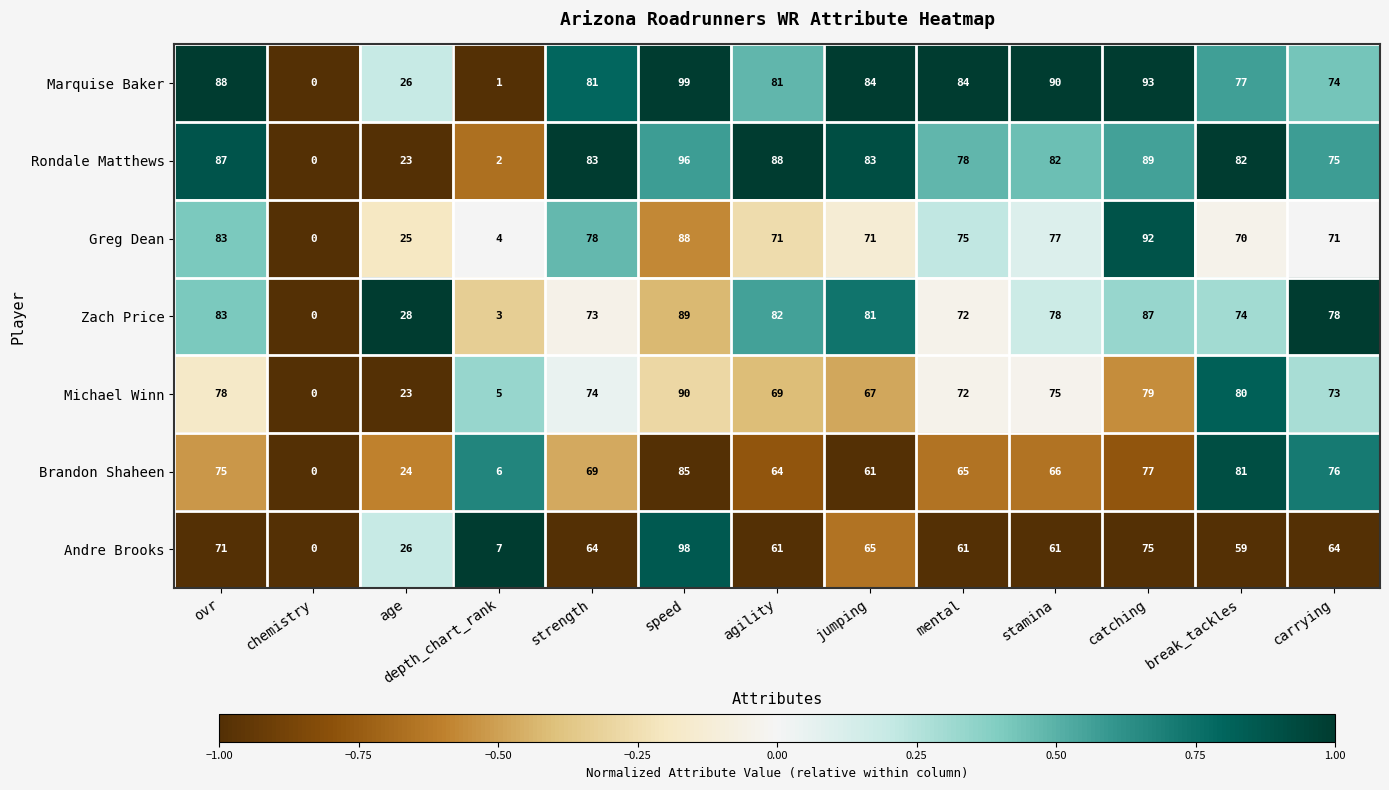

At which label is Brandon Shaheen closest to 42?

age